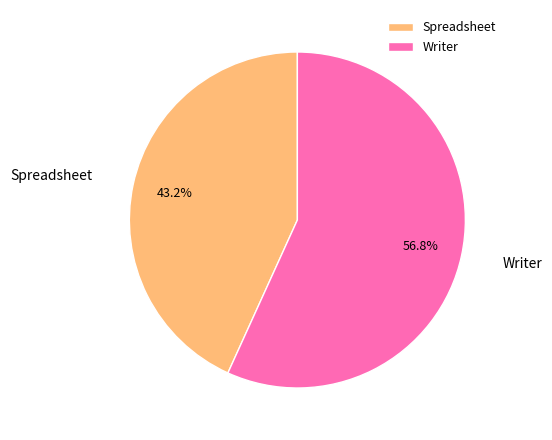

Between Spreadsheet and Writer, which is larger?

Writer